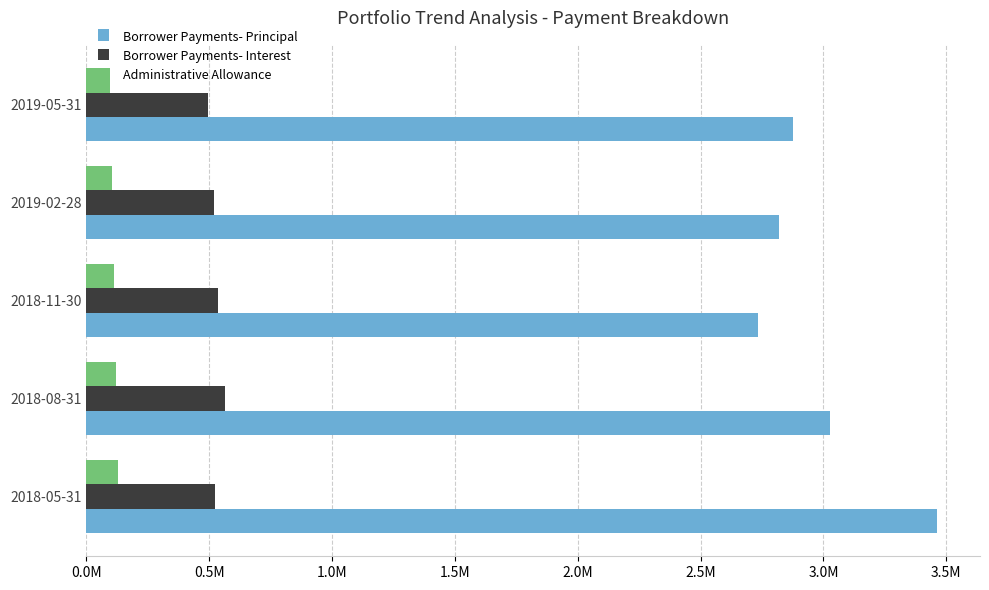

Which series has the widest spread of values?

Borrower Payments- Principal